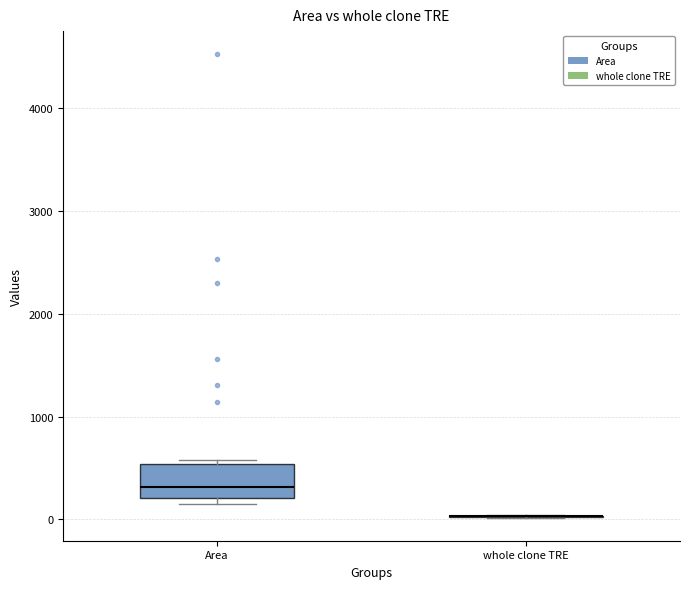

Reading left to right, transcribe this box plot: for each box, give where its median line is, the range the box spans, and where its two whiskers end, as read against the y-axis. The values are not printed on the chart, so give them approximately, as read against the axis.

Area: median 300, box 200 to 500, whiskers 200 (just below the box's lower edge) to 600
whole clone TRE: box collapsed to a line at 0, whiskers 0 to 0